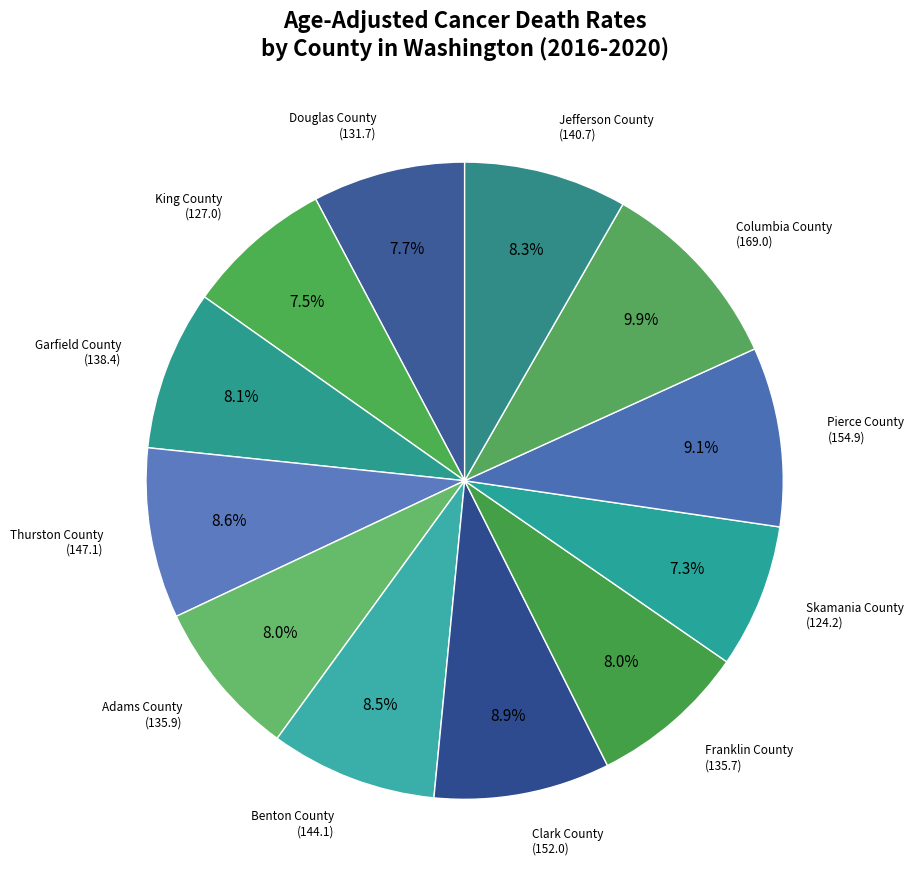

Does any single category account for the majority?

No